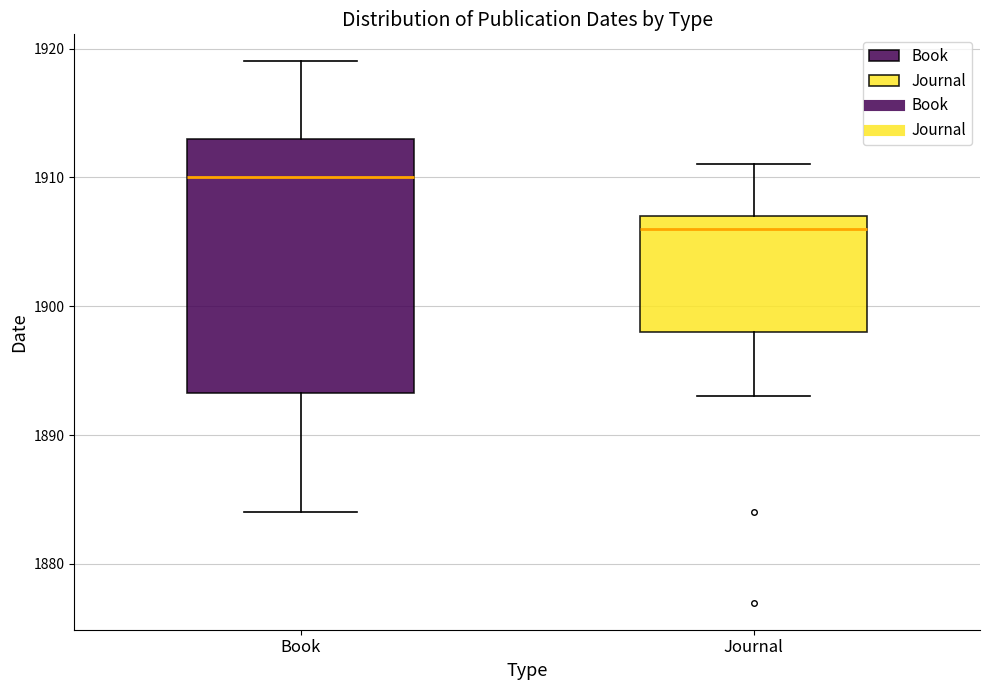

Reading left to right, read every box against the y-axis: the position of its median line, the range the box covers, and the ends of its whiskers. The values are not printed on the chart, so give them approximately, as read against the axis.

Book: median 1910, box 1893 to 1913, whiskers 1884 to 1919
Journal: median 1906, box 1898 to 1907, whiskers 1893 to 1911